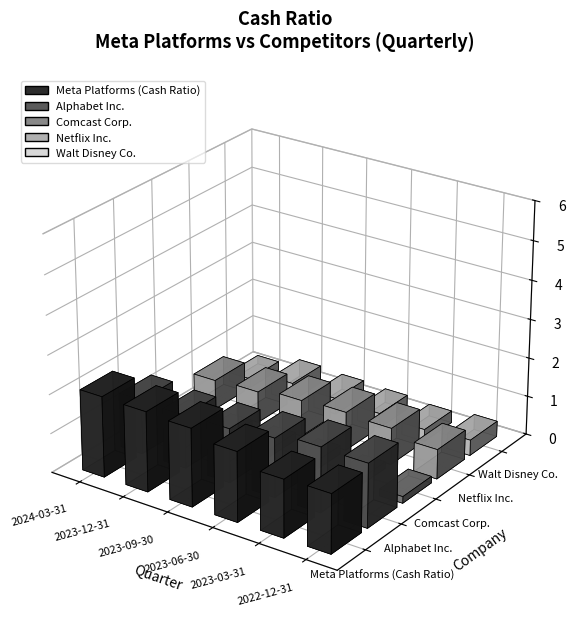

What is the difference between the second highest and second lowest values in the Netflix Inc. series?

0.2